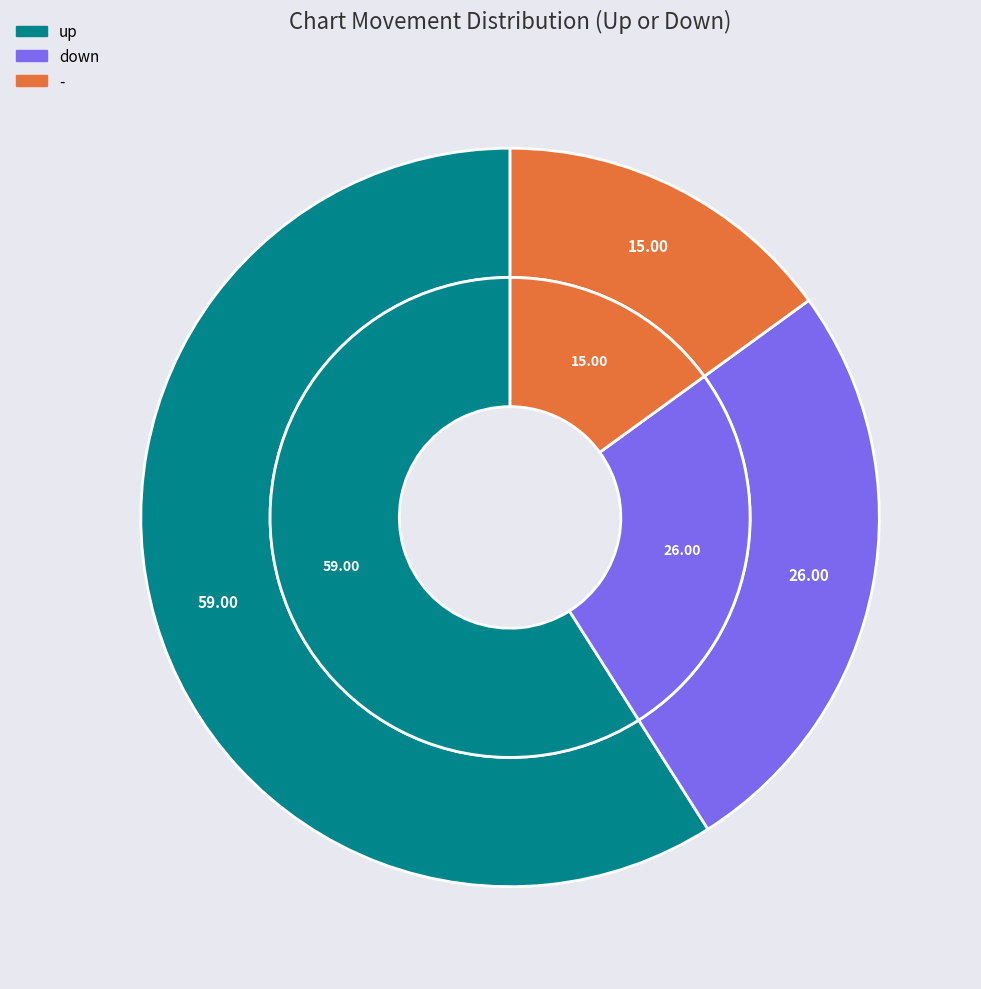

How much of the chart is everything except -?

85.0%